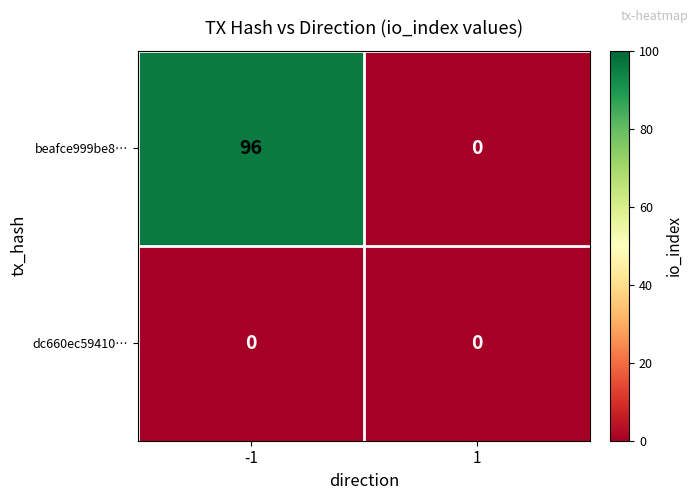

Which series has the largest total across all categories?

beafce999be8…